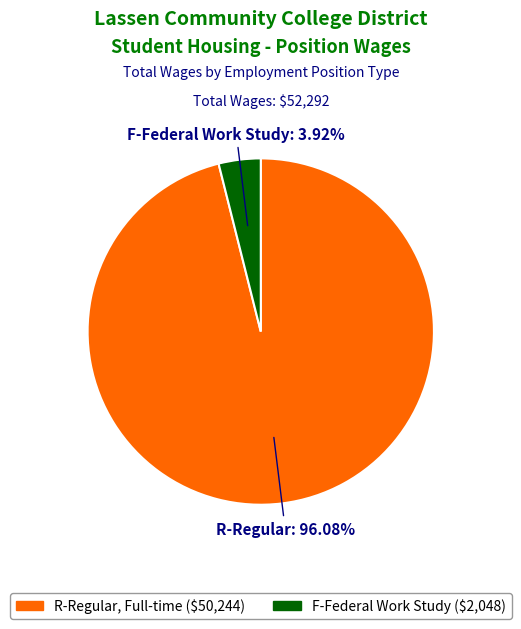

Is there any slice that represents more than half of the pie?

Yes